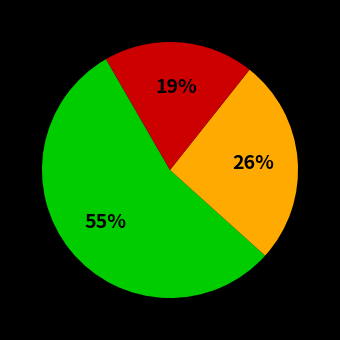

To the nearest percent, what is the difference between the largest and smallest slice percentages?

36%